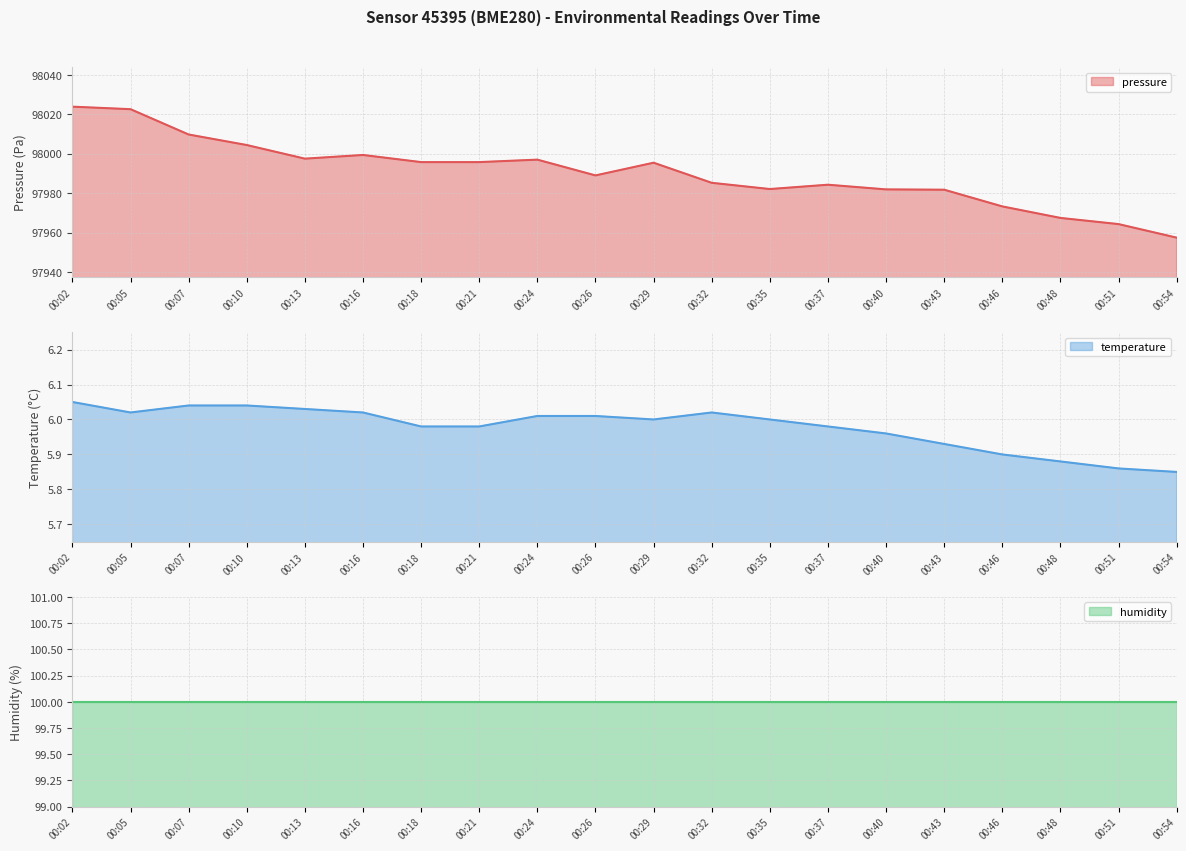

True or false: pressure has more than 1 points higher than both neighbors.

True